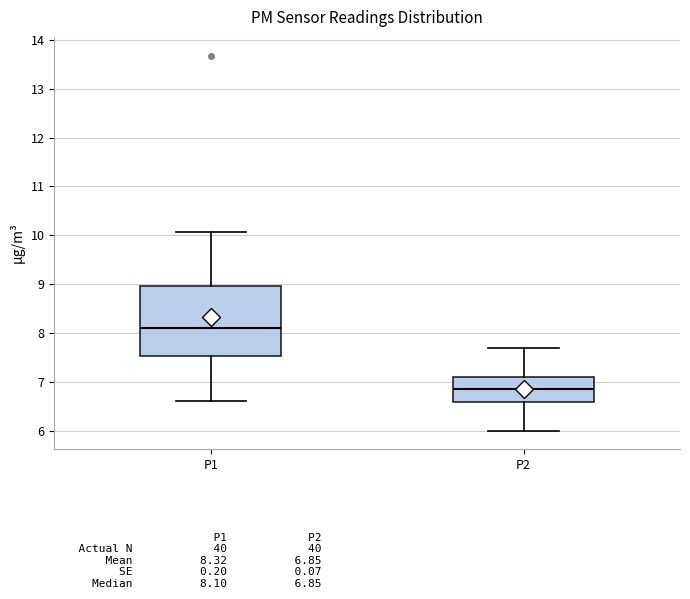

Reading left to right, read every box against the y-axis: the position of its median line, the range the box covers, and the ends of its whiskers. The values are not printed on the chart, so give them approximately, as read against the axis.

P1: median 8.1, box 7.5 to 9.0, whiskers 6.6 to 10.1
P2: median 6.9, box 6.6 to 7.1, whiskers 6.0 to 7.7